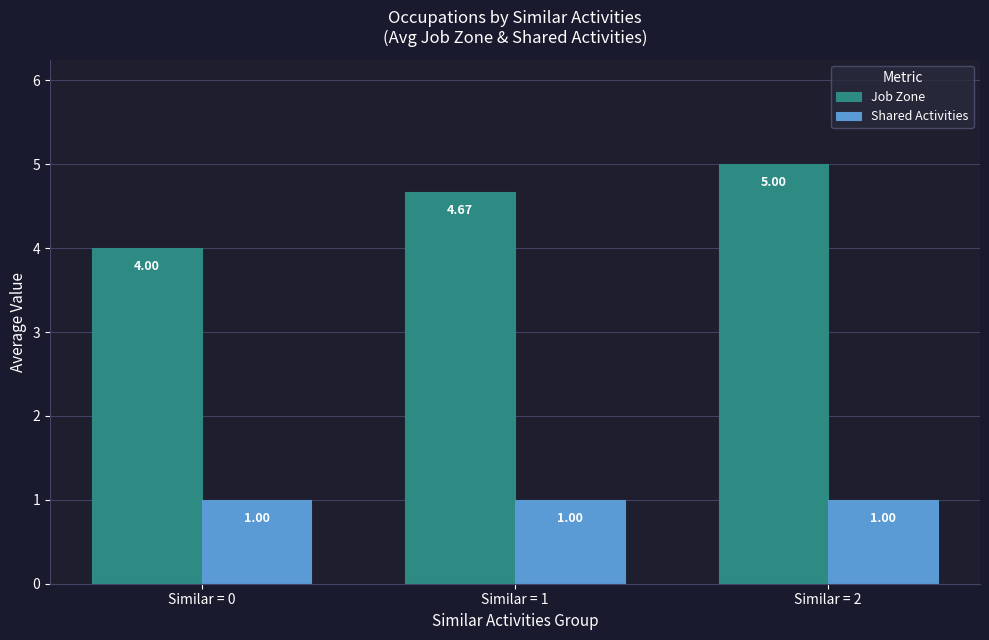

What is the greatest value displayed?

5.0